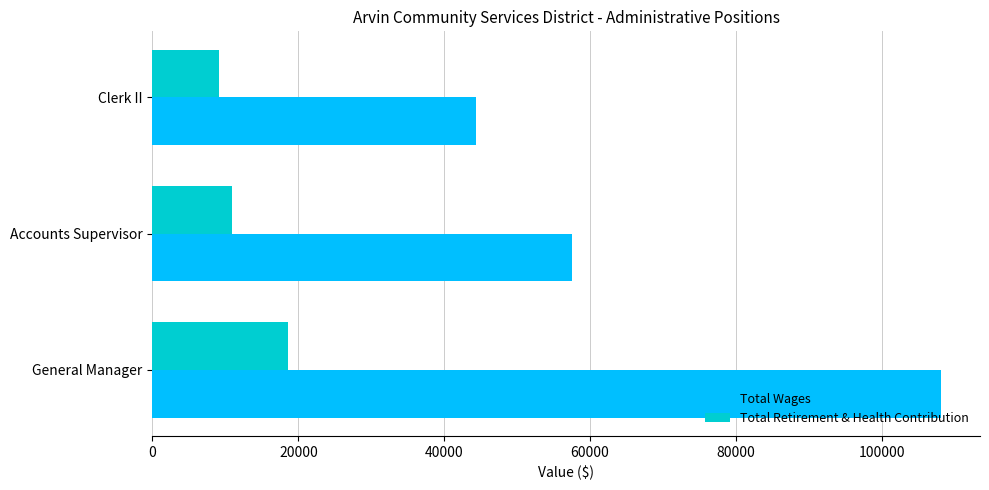

At which category is the sum across all series the highest?

General Manager